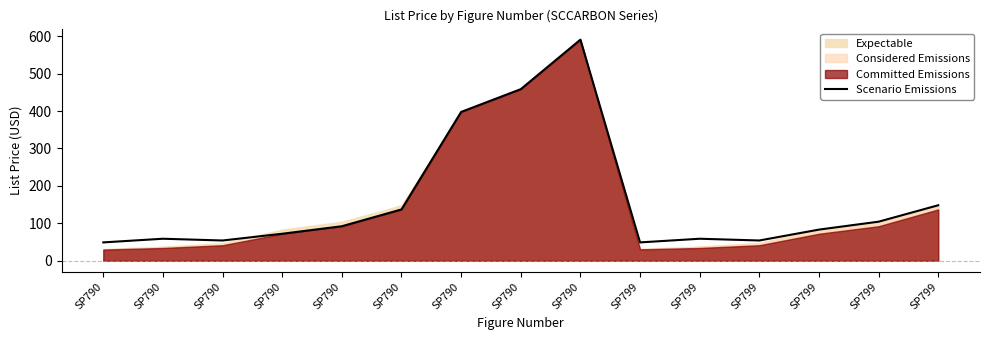

What is the difference between the maximum and minimum values?

541.6